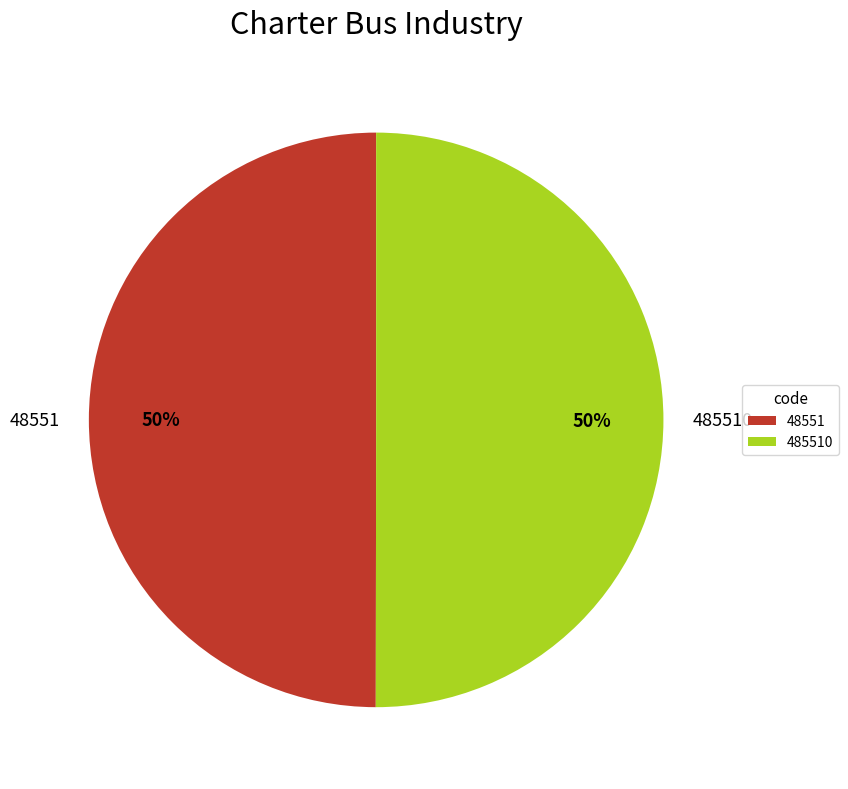

What percentage is the 485510 slice, to the nearest percent?

50%